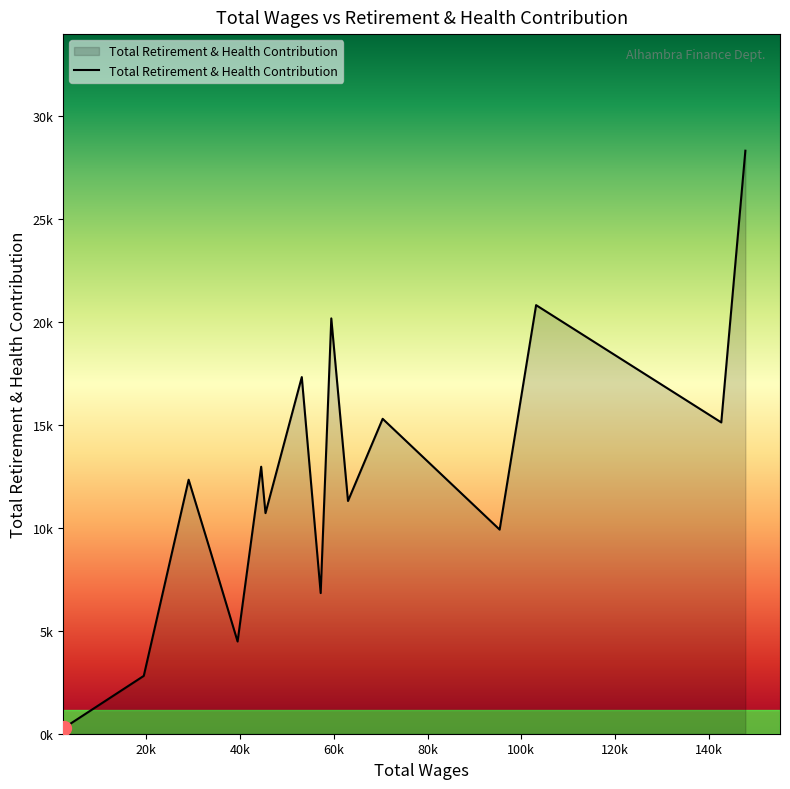

List the labels in order of value, largest first.

147821.0, 103162.0, 59454.0, 53159.0, 70417.0, 142679.0, 44490.0, 29011.0, 44972.0, 63019.0, 45411.0, 95382.0, 33709.0, 57189.0, 39457.0, 19438.0, 2349.0